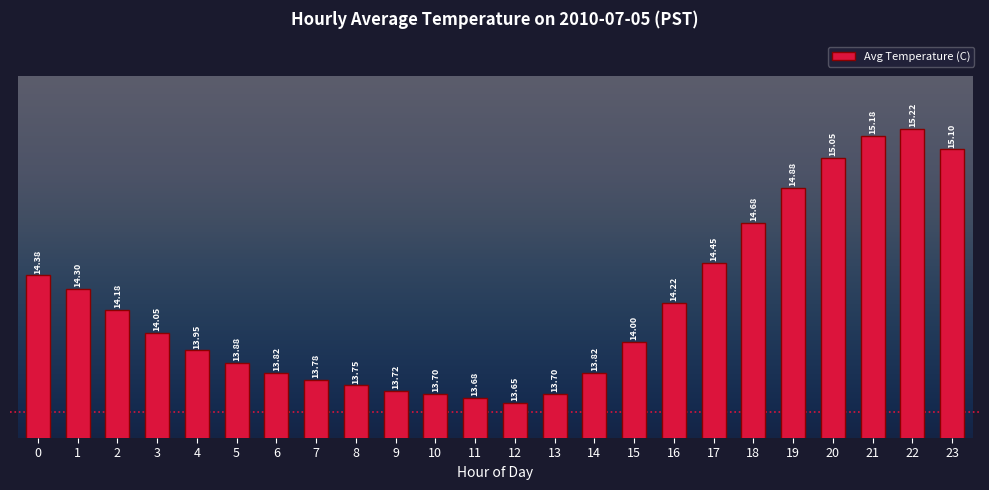

Between 15 and 12, which is larger?

15